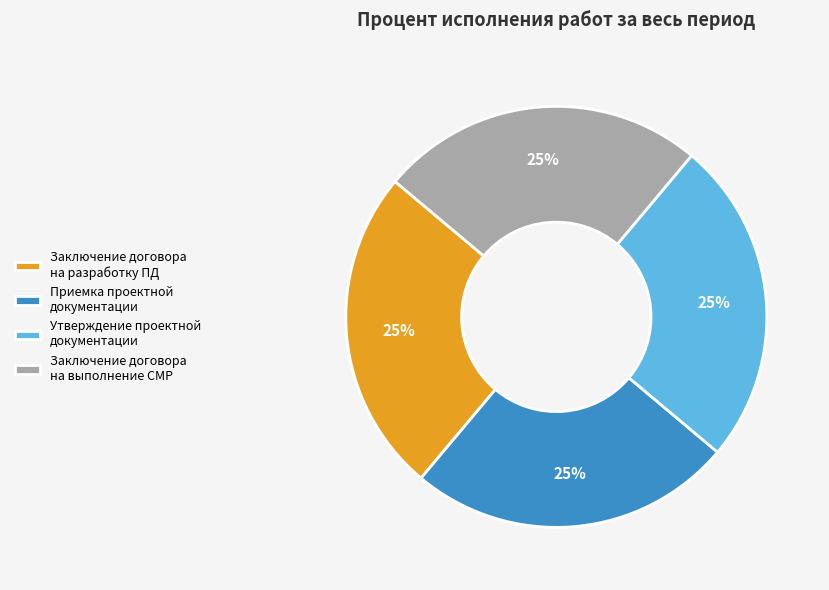

Count the number of slices in the pie.

4